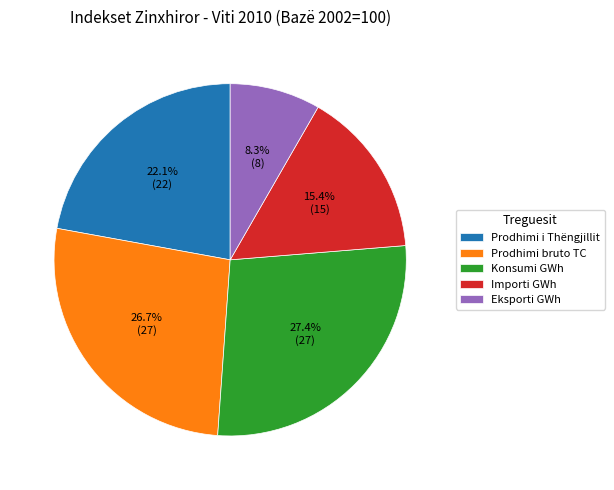

Does Importi GWh account for over 50% of the chart?

No